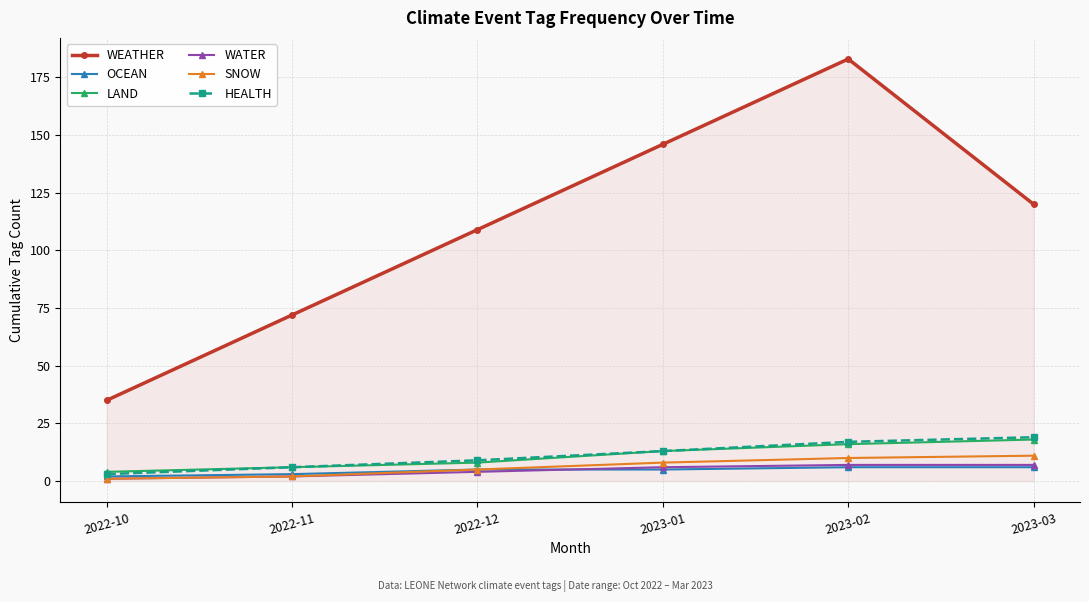

What is the spread (max minus min) of values at 2022-10?

34